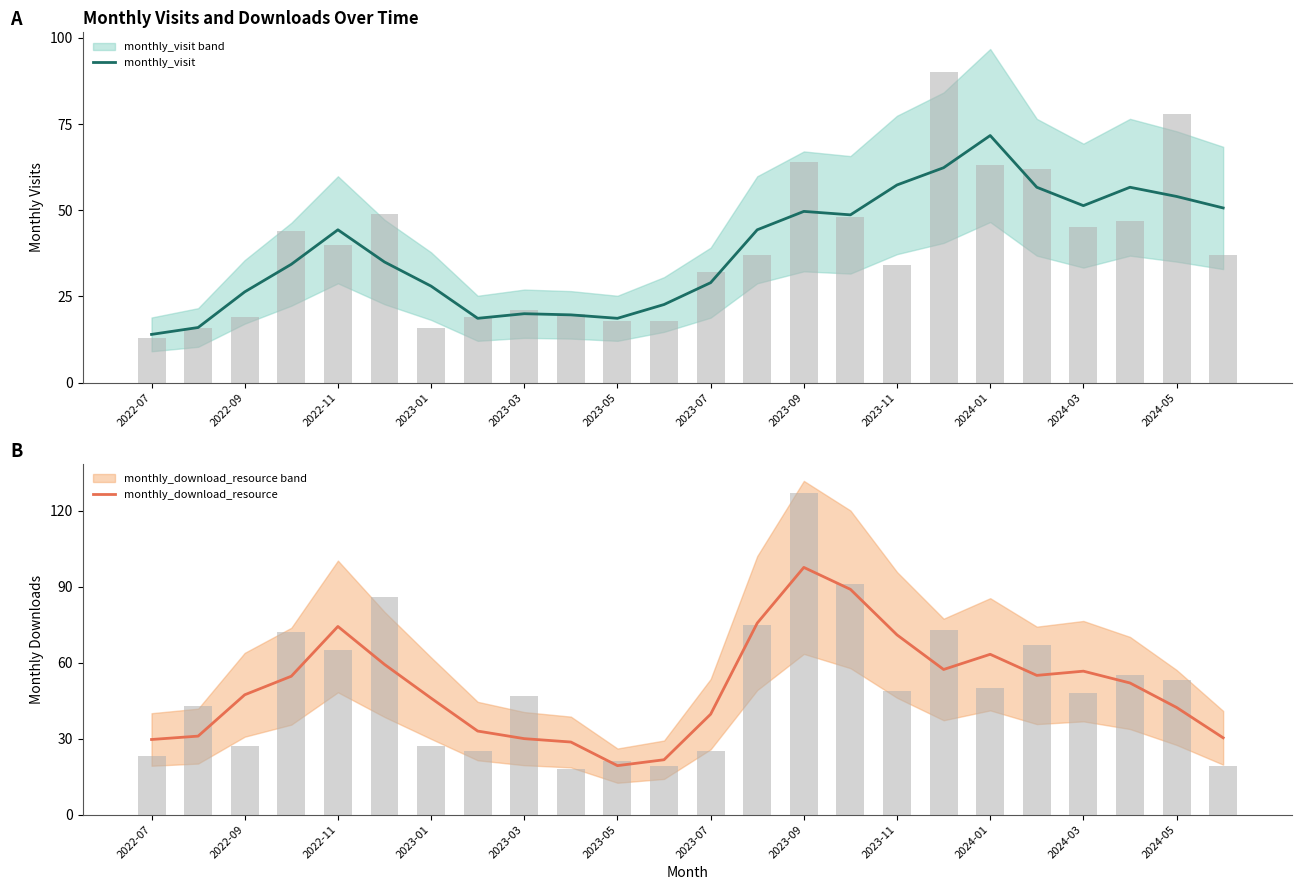

List the series in order of their peak value, lowest first.

monthly_visit, monthly_download_resource